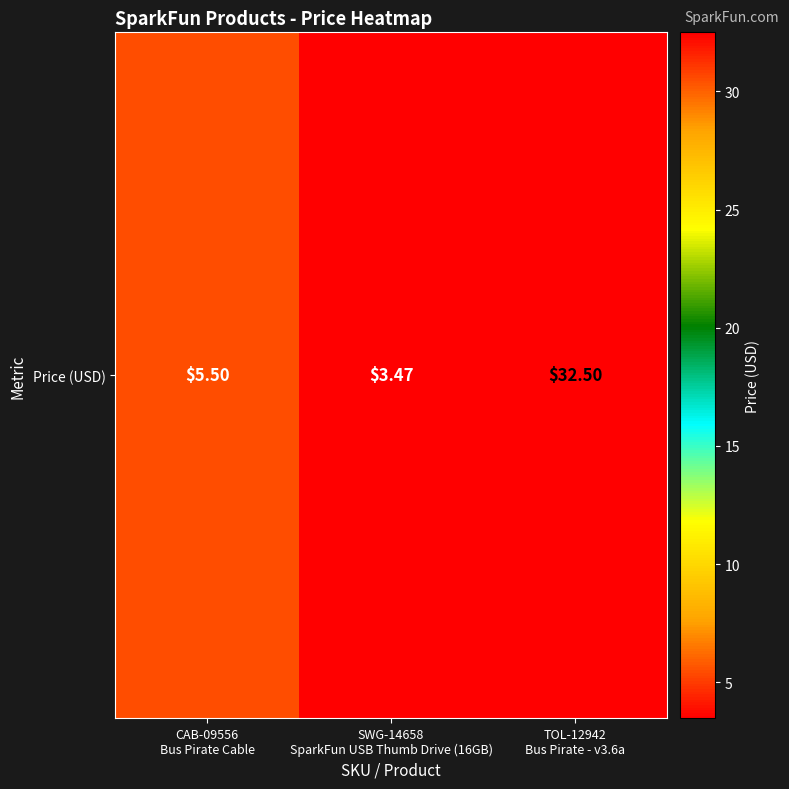

Which category has the lowest value across all series?

SWG-14658
SparkFun USB Thumb Drive (16GB)